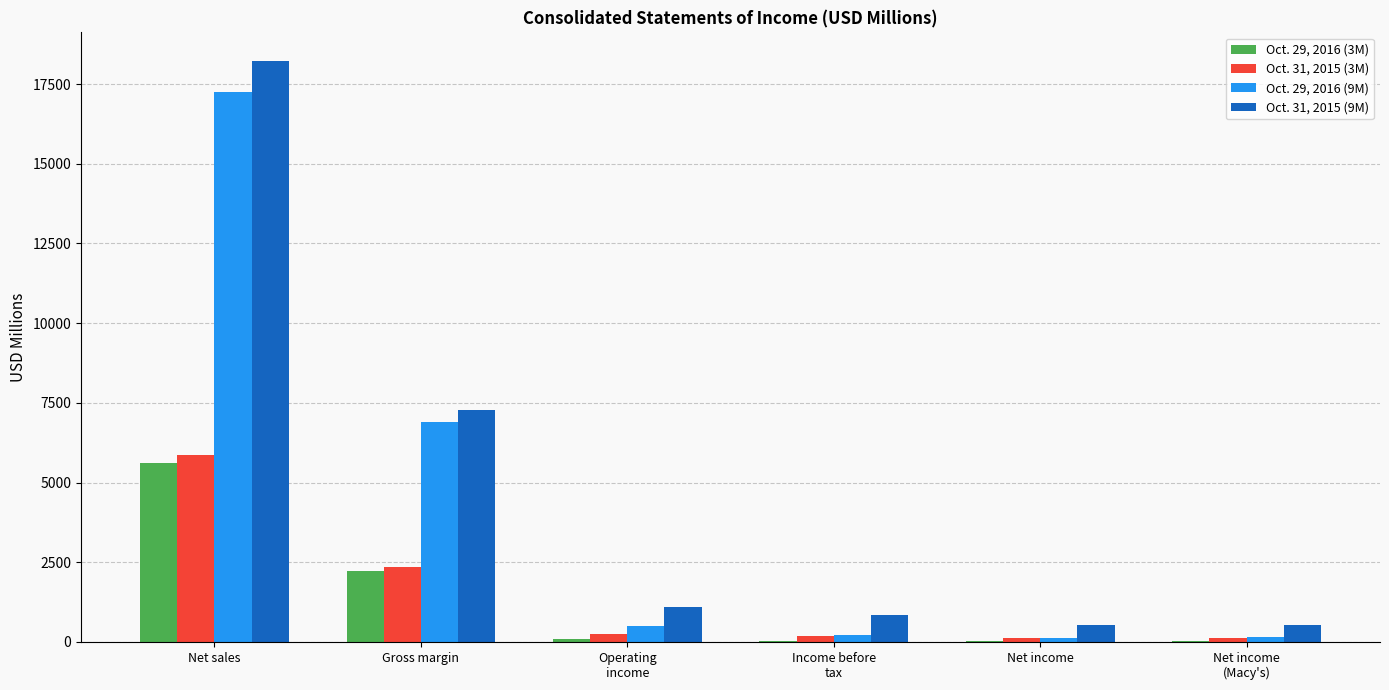

At which category is the sum across all series the highest?

Net sales